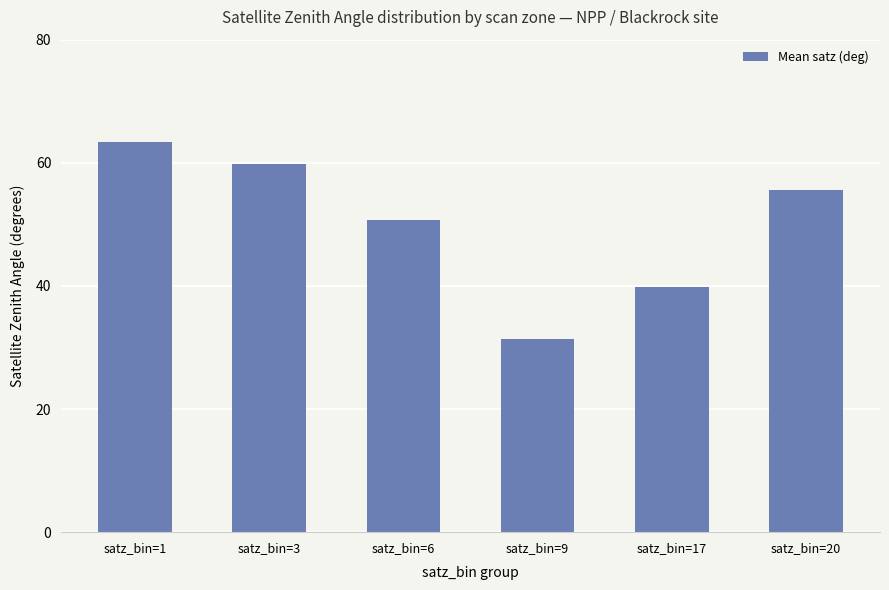

True or false: the data shows 31.4 at satz_bin=9.

True